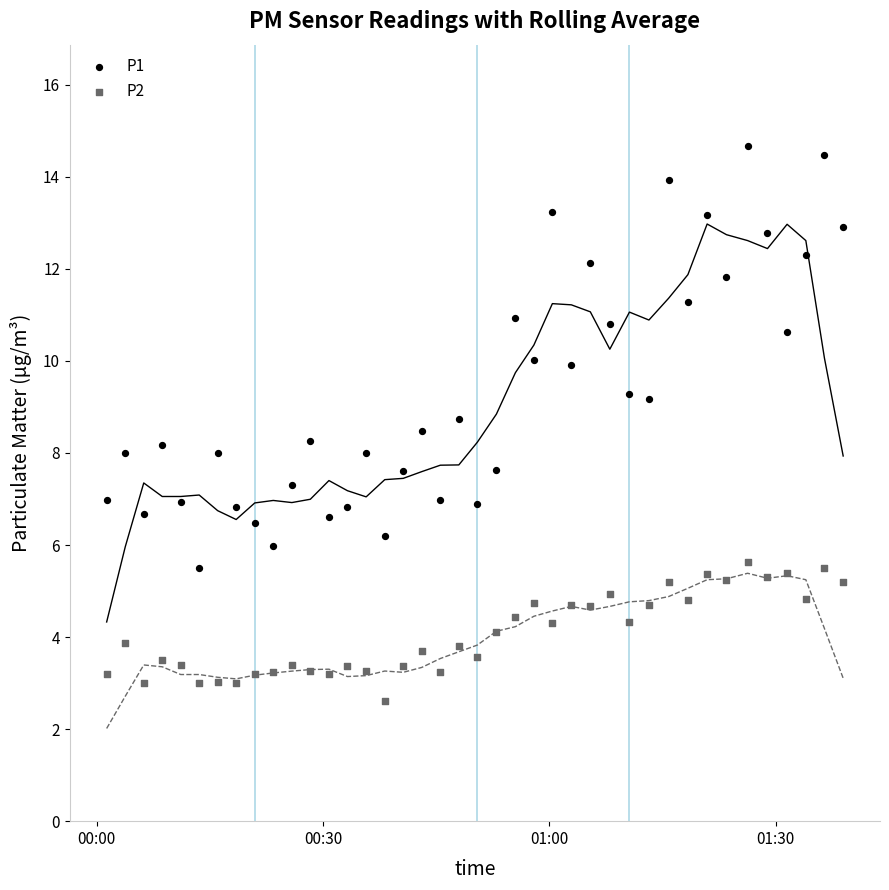

Which series contains the highest Y value?

P1